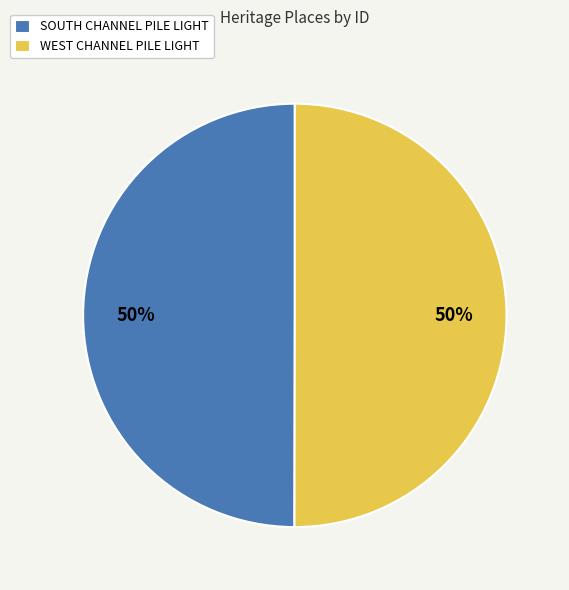

How many segments does this pie chart have?

2